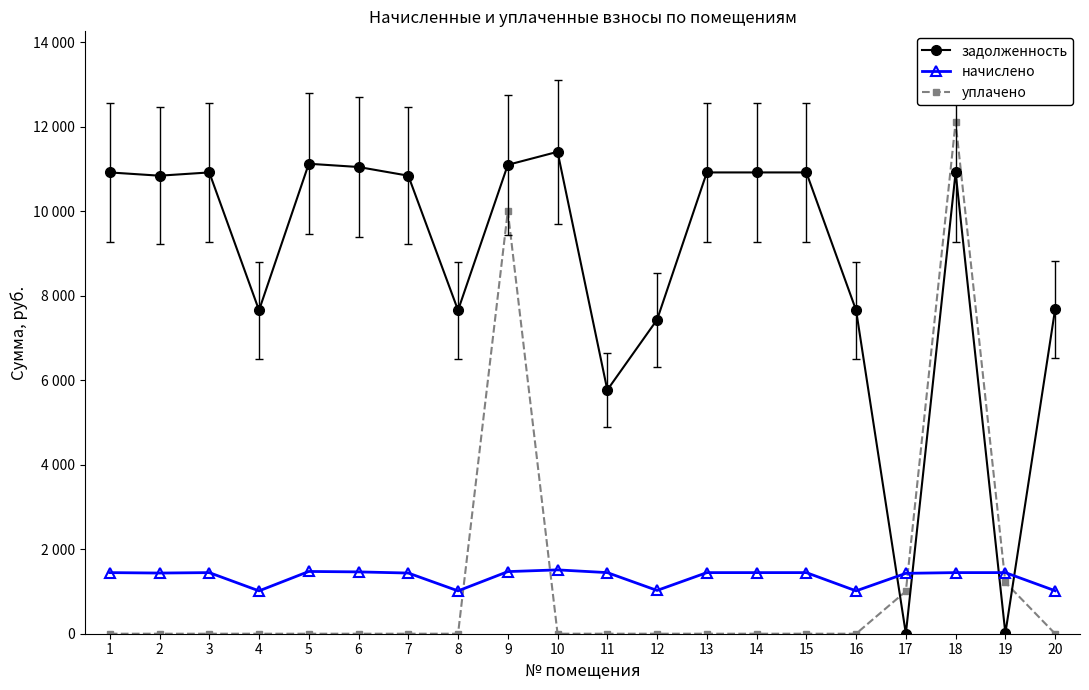

True or false: начислено has a value of 799.1 at 7.

False